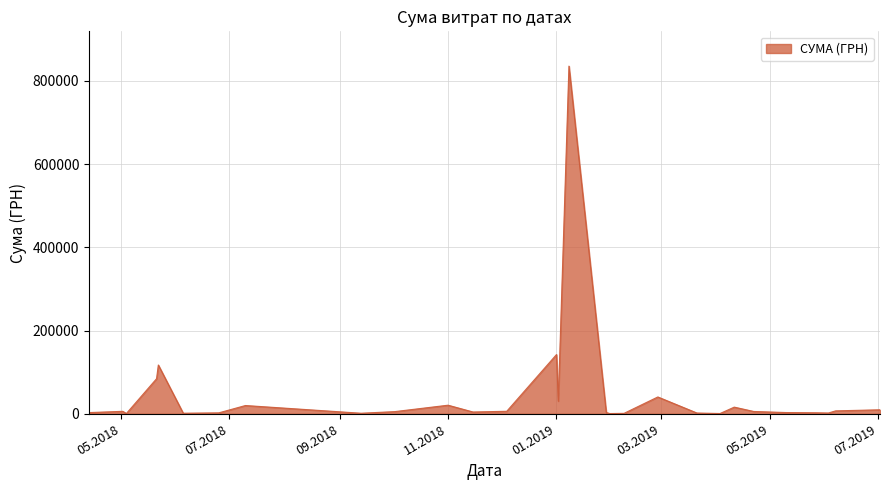

What is the difference between the maximum and minimum values?

835003.7